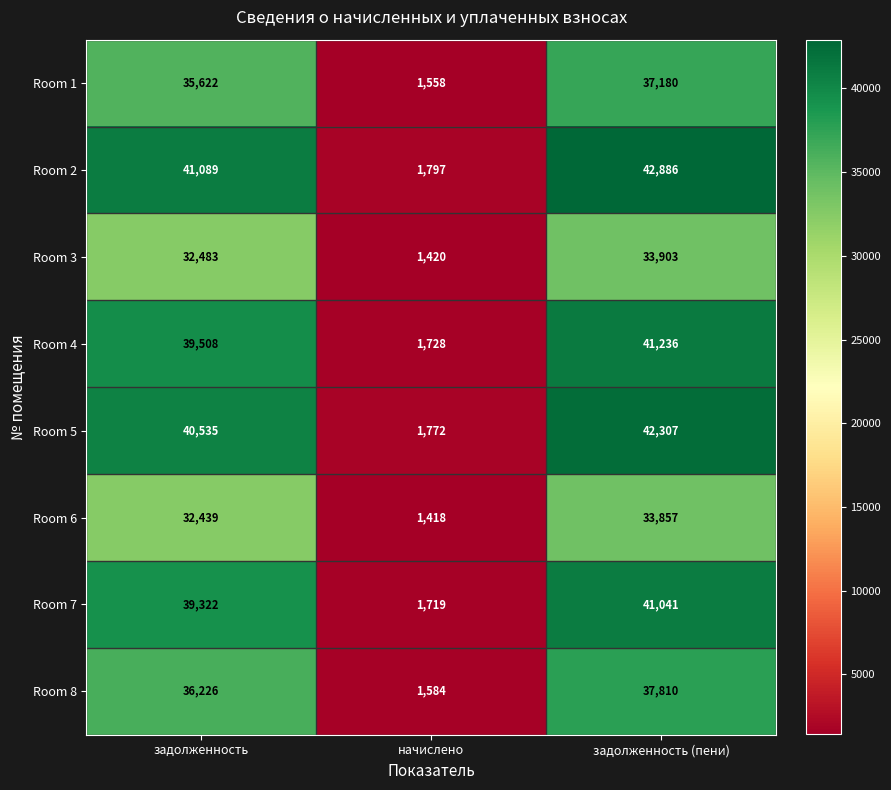

At задолженность (пени), list the series in order from smallest to largest.

Room 6, Room 3, Room 1, Room 8, Room 7, Room 4, Room 5, Room 2